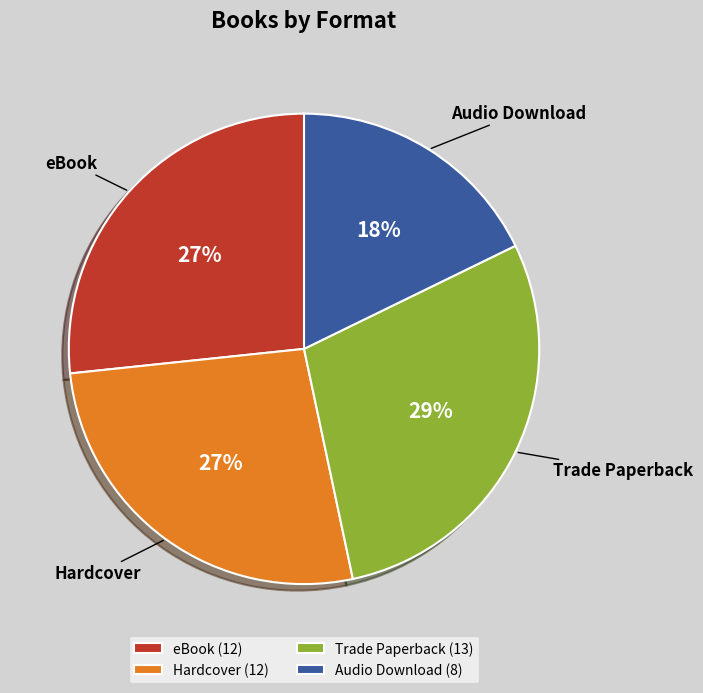

Count the number of slices in the pie.

4